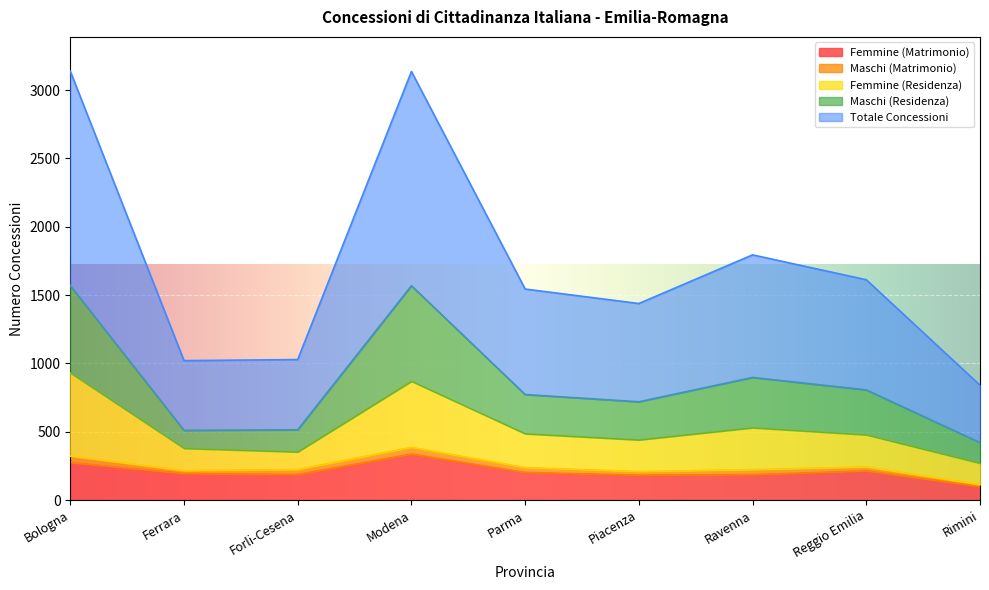

What is the sum of all Maschi (Residenza) values?

7775